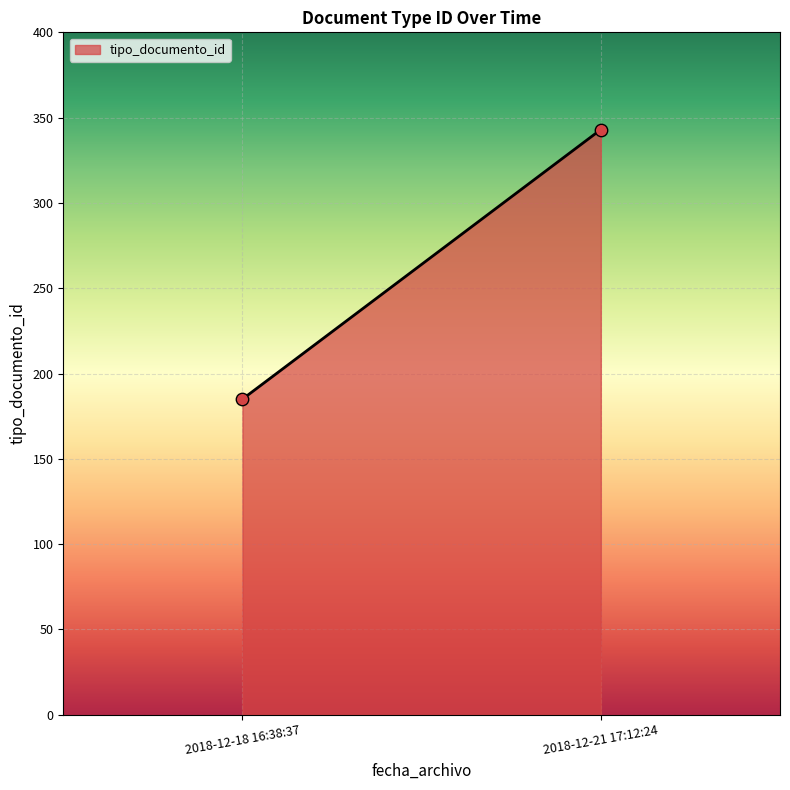

What is the range of Y values (max minus min)?

158